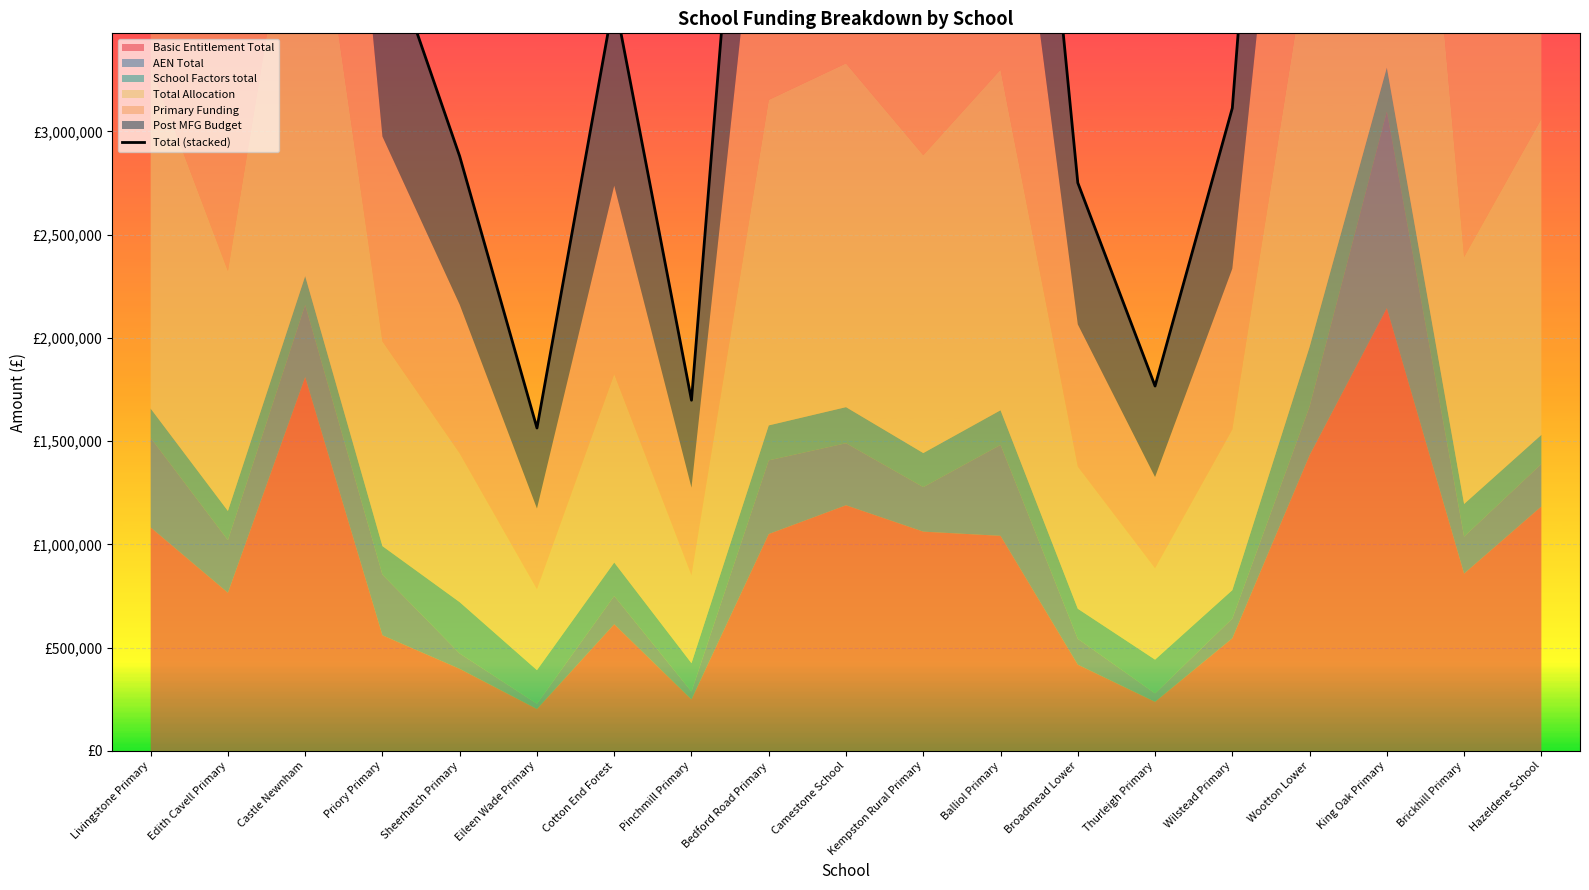

At which category does the chart reach its minimum across all series?

Eileen Wade Primary